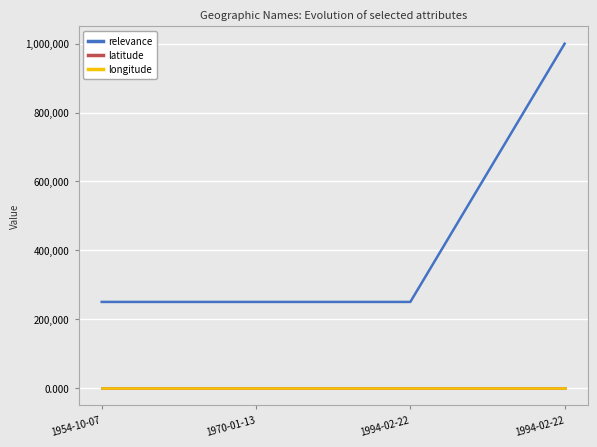

Which series has the largest range (max minus min)?

relevance